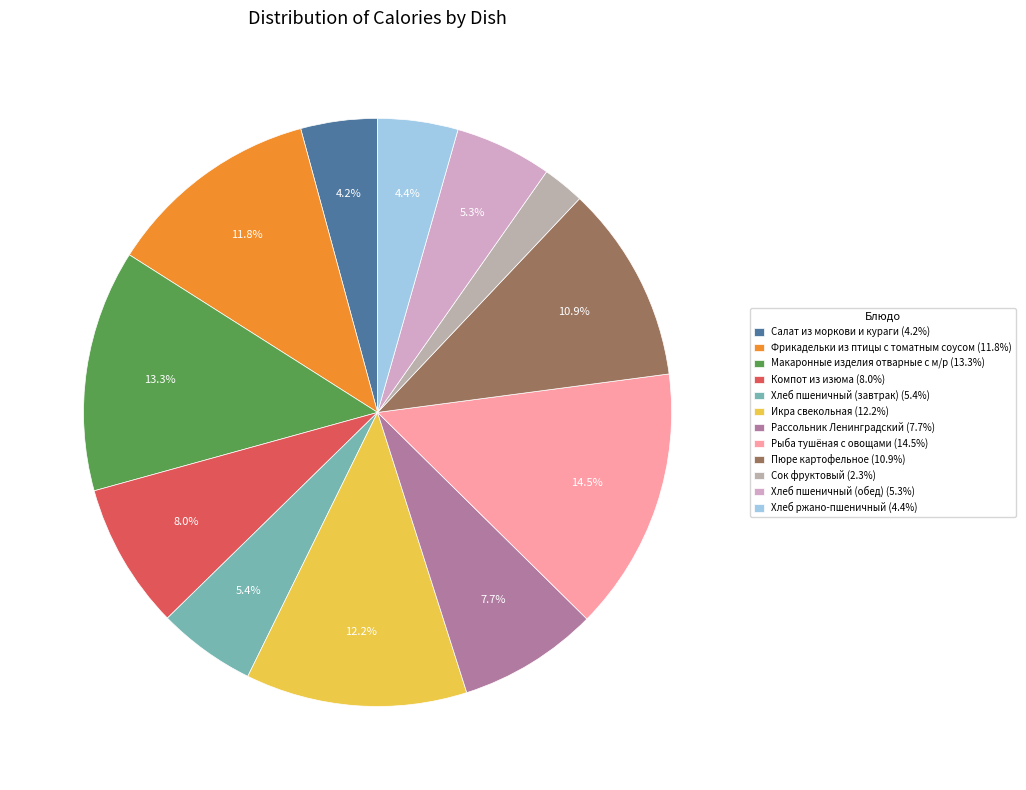

Which slice is the smallest?

Сок фруктовый